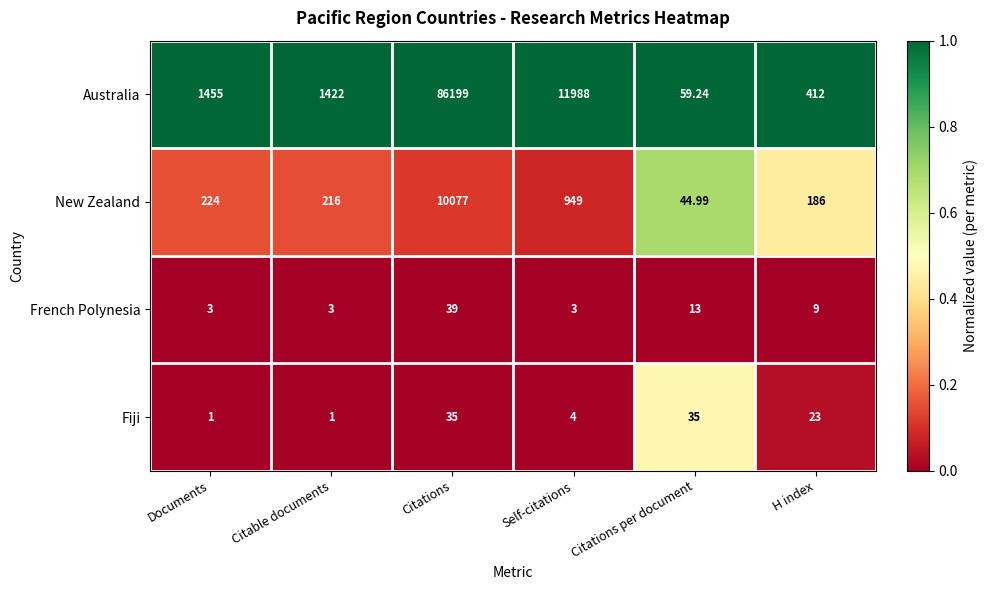

At which category is the sum across all series the highest?

Citations